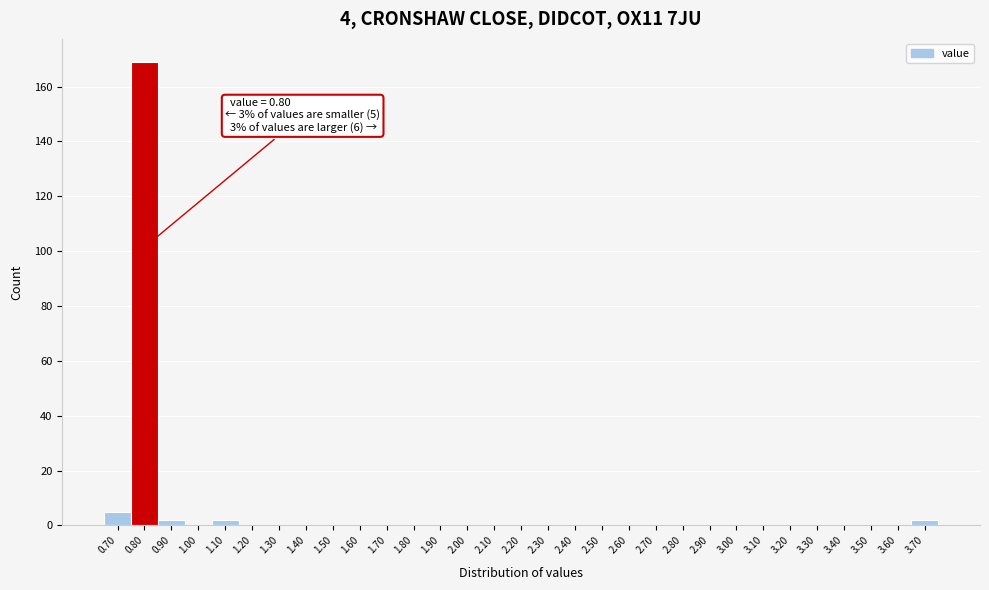

Over which range of the x-axis is the bar tallest?

0.75 to 0.85